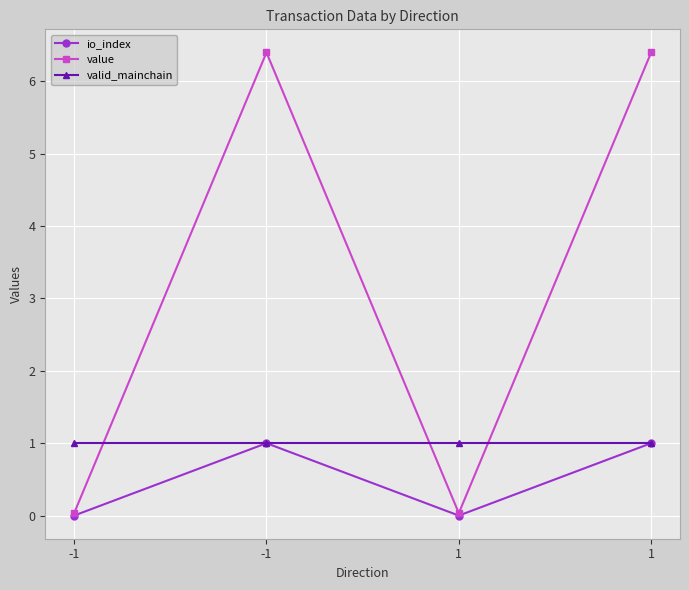

How many values in the io_index series are below 1?

2